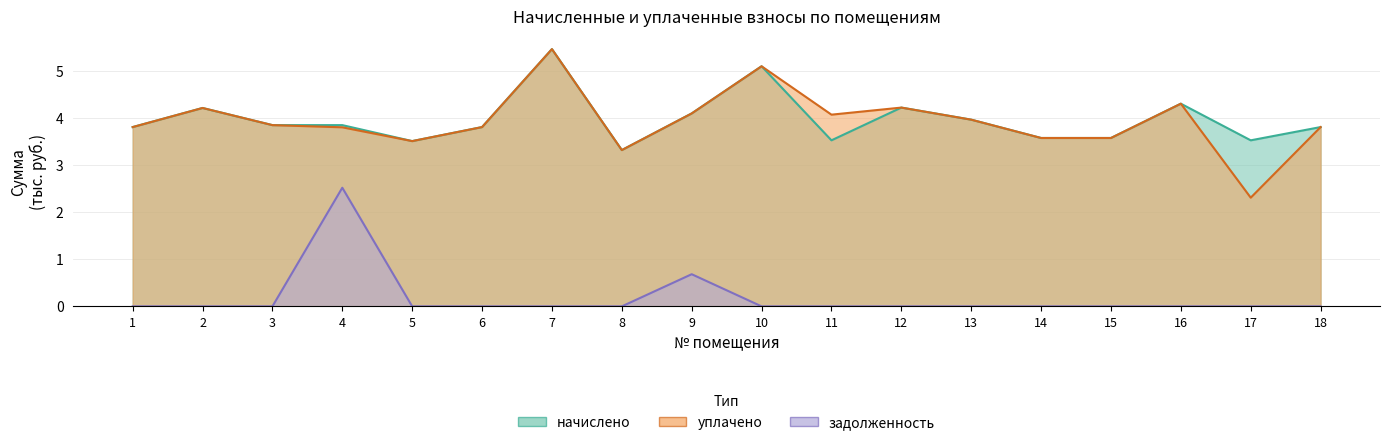

In уплачено, how many points are lower than both neighbors (excluding endpoints)?

4